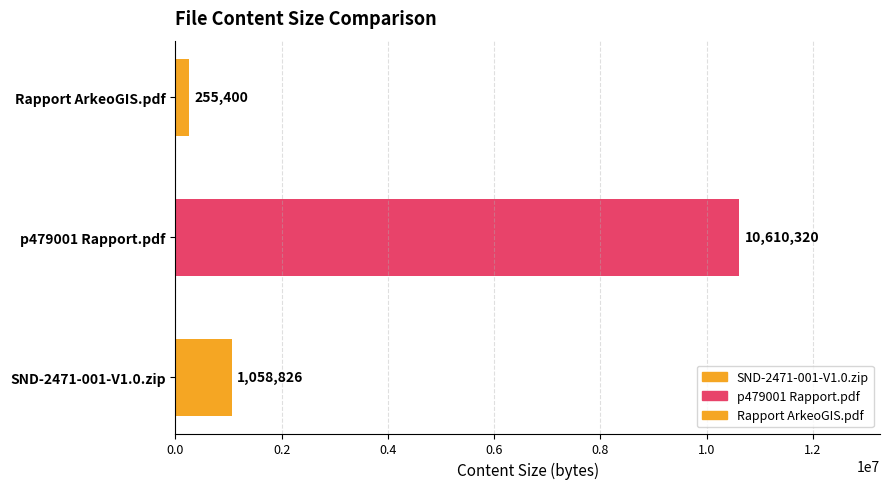

What is the smallest value displayed?

255400